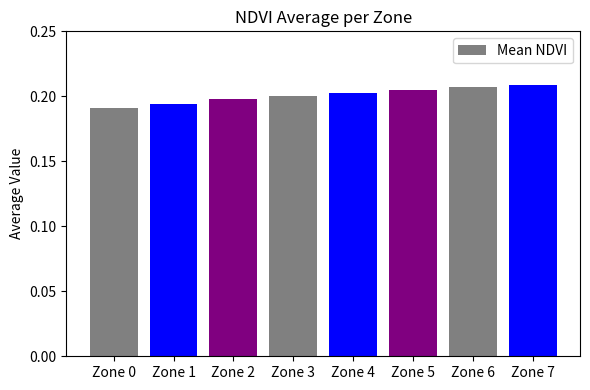

What is the sum of the values at Zone 6 and Zone 5?

0.4